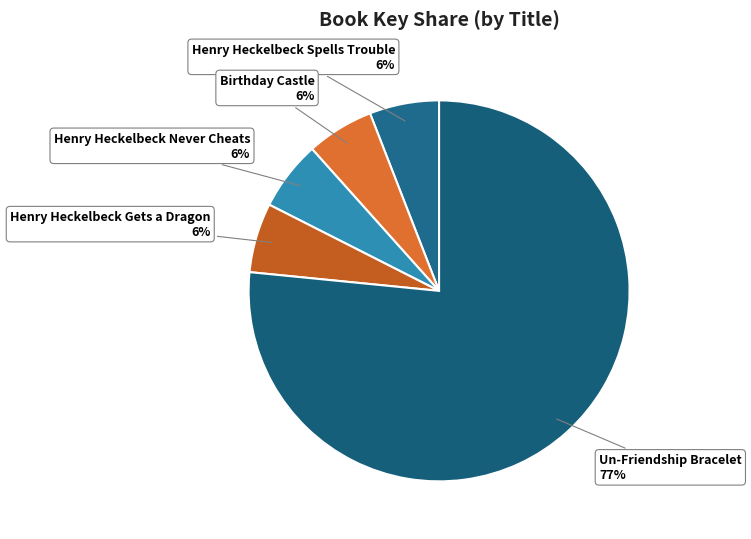

How many segments does this pie chart have?

5